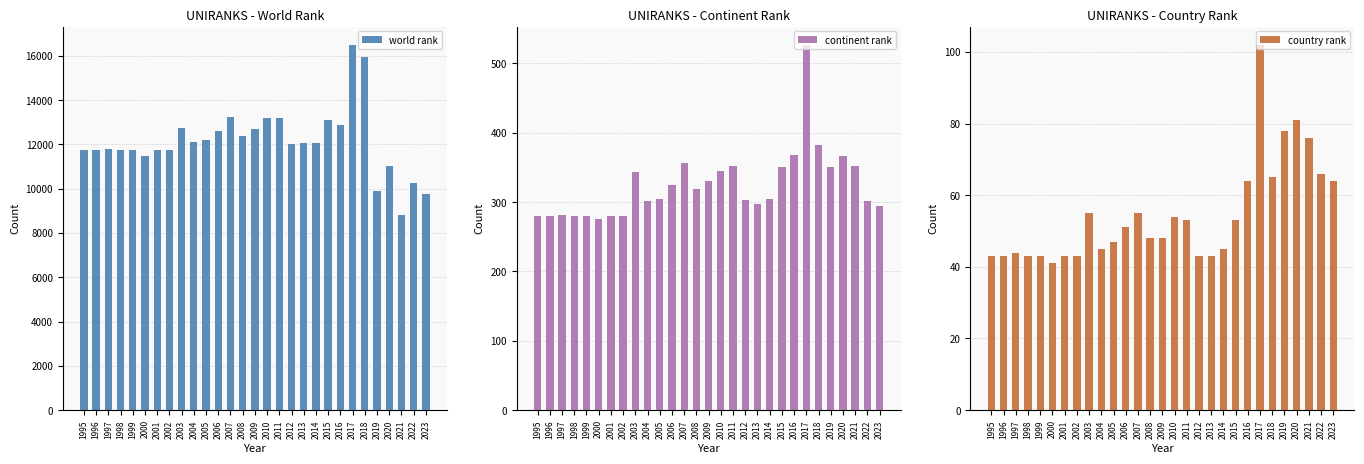

Rank the categories by world rank value from lowest to highest.

2021, 2023, 2019, 2022, 2020, 2000, 1995, 1996, 1998, 1999, 2001, 2002, 1997, 2012, 2013, 2014, 2004, 2005, 2008, 2006, 2009, 2003, 2016, 2015, 2010, 2011, 2007, 2018, 2017